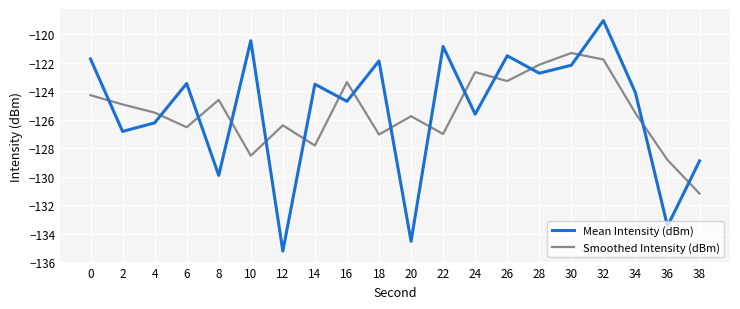

What is the total value across all series at 38?

-260.0